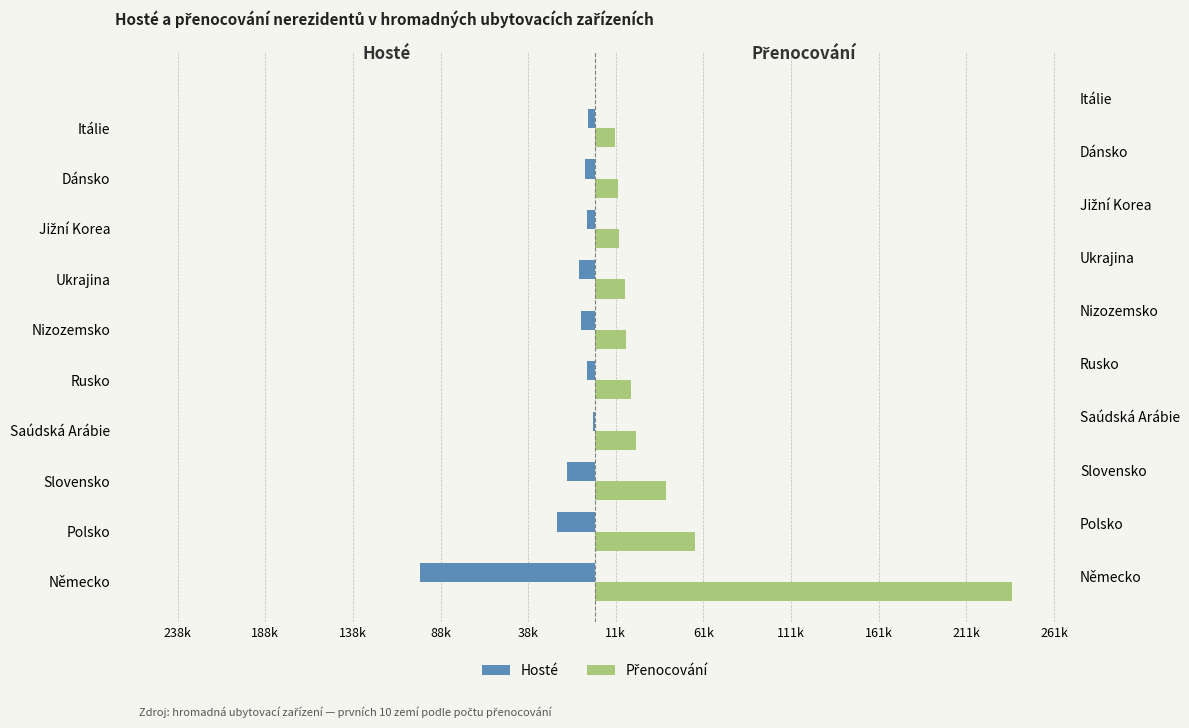

Are the bars horizontal?

Yes